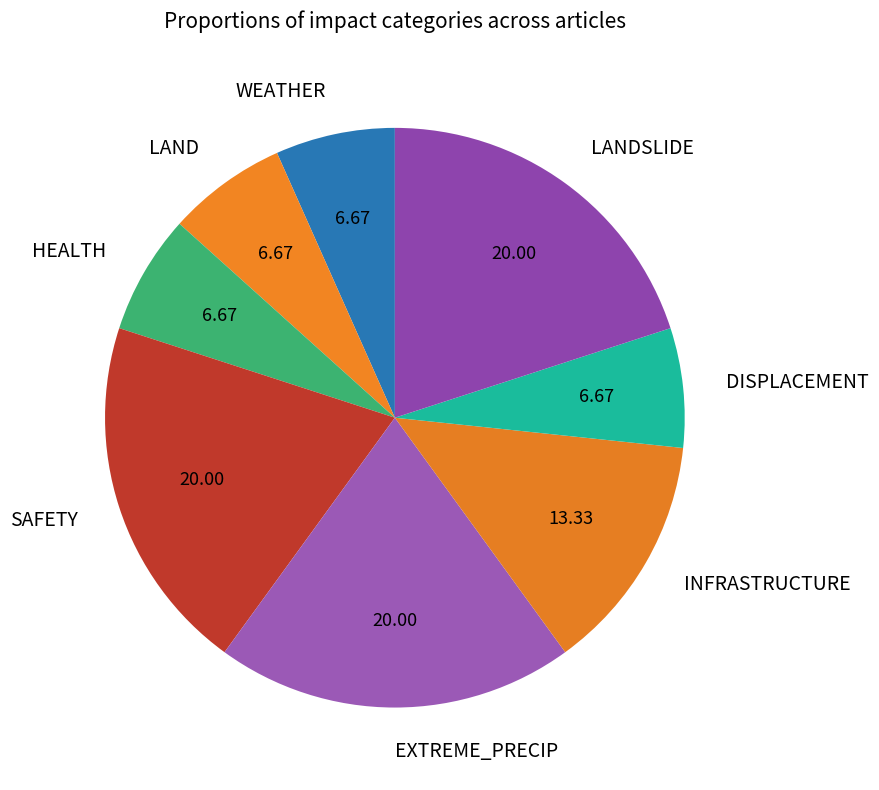

Do LAND and DISPLACEMENT together represent more than half of the pie?

No